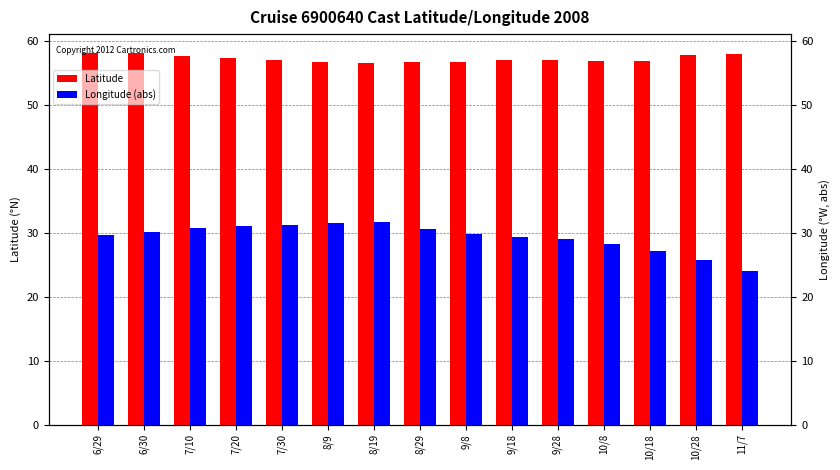

List the series in order of their peak value, lowest first.

Longitude (abs), Latitude